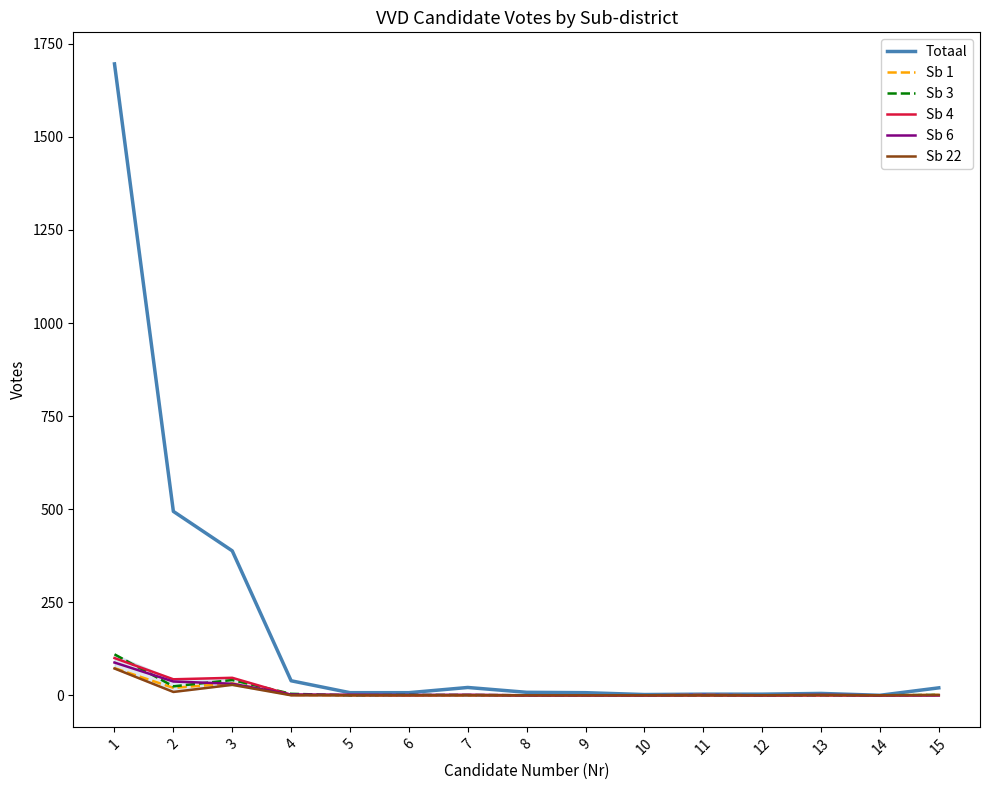

Is it true that Sb 22 equals 28 at 3?

True